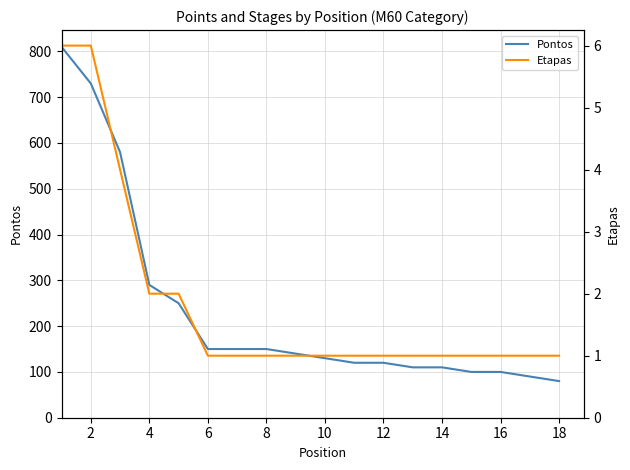

Is it true that Pontos equals 290 at 4?

True